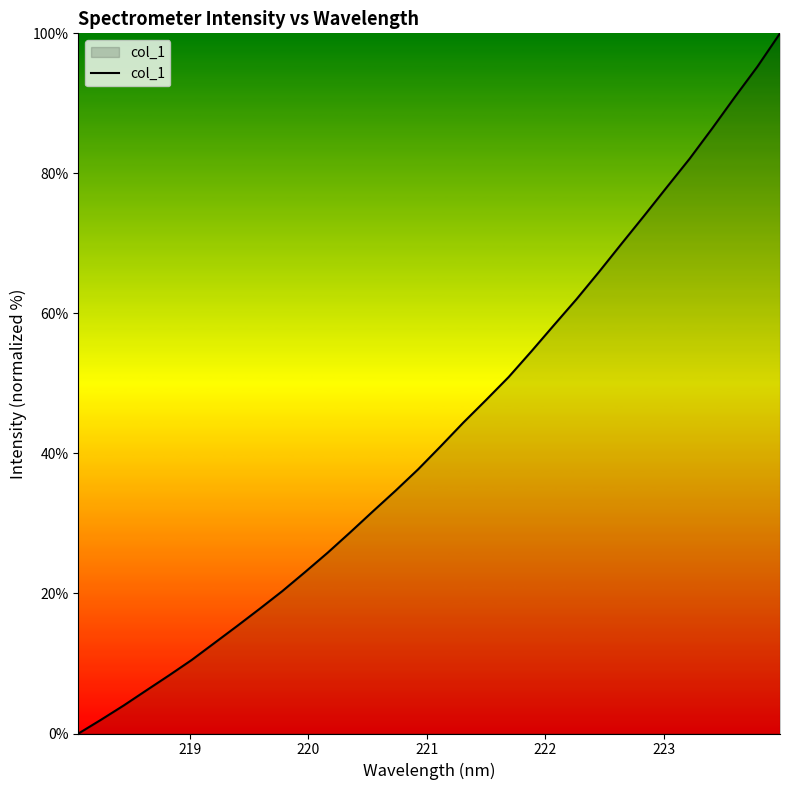

Count the number of data series in this chart.

1